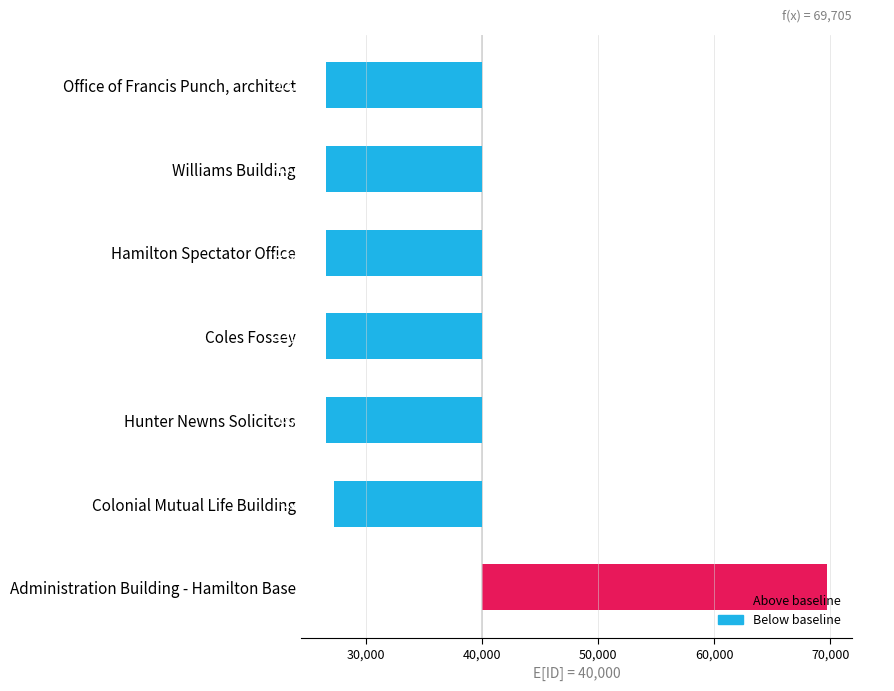

What is the difference between the second highest and minimum values?

679